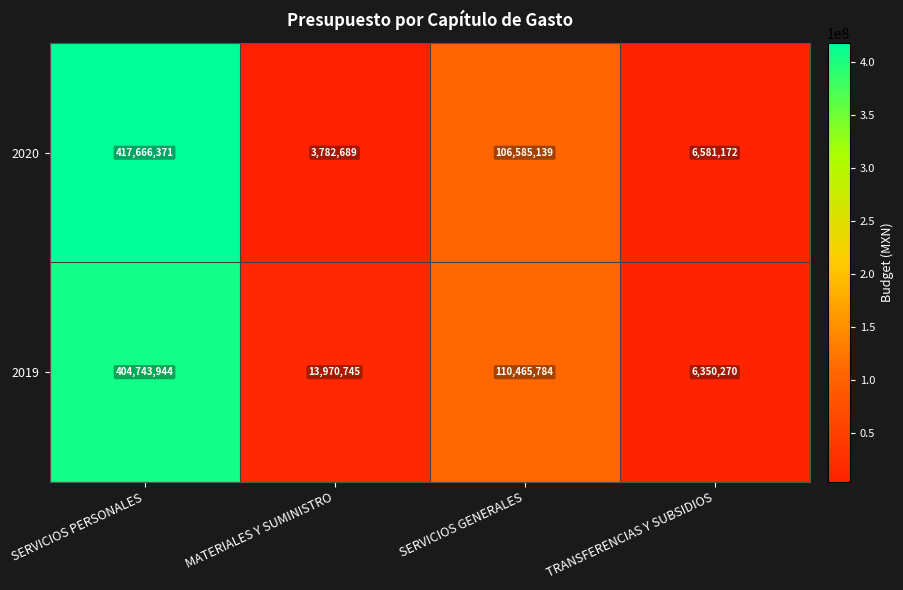

What is the maximum value shown in the chart?

417666371